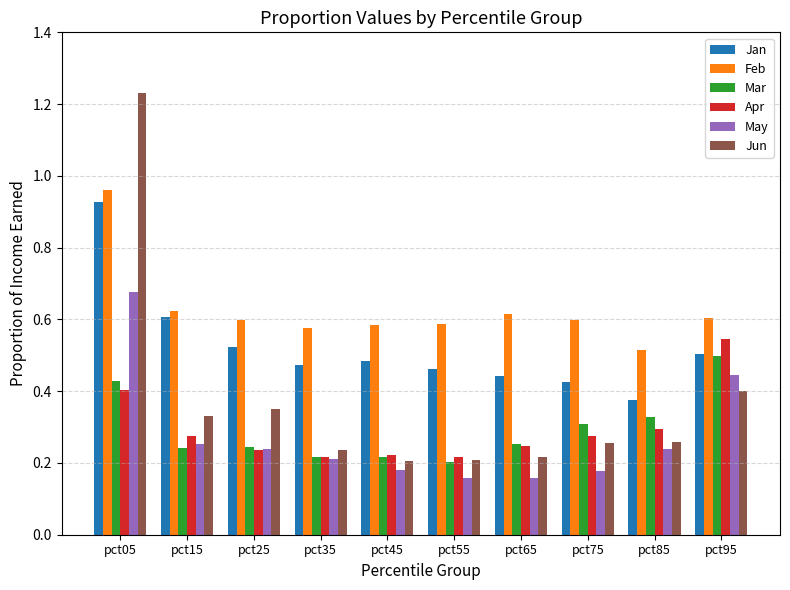

Which series has the largest range (max minus min)?

Jun